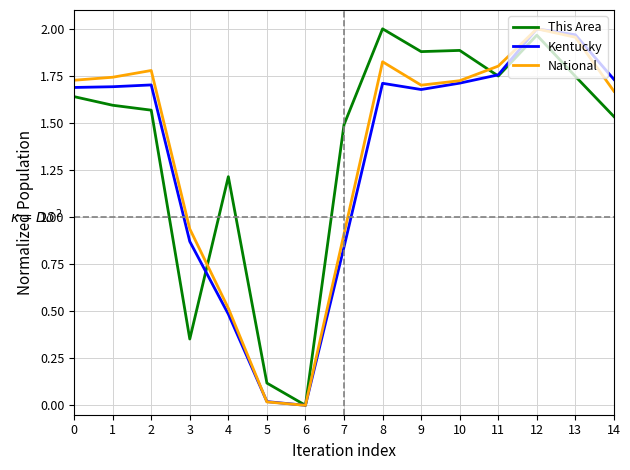

How many positive values does the This Area series have?

14